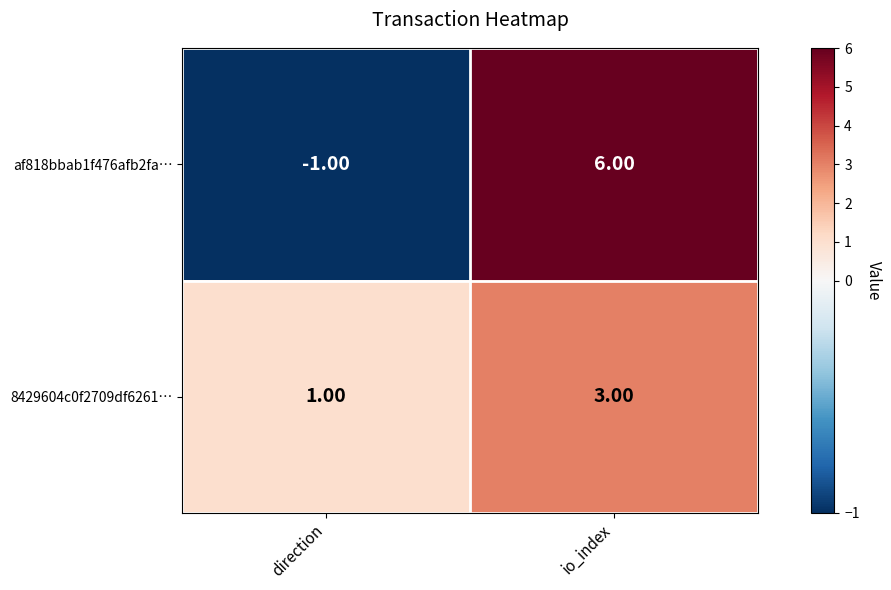

What is the difference between the af818bbab1f476afb2fa… values at direction and io_index?

7